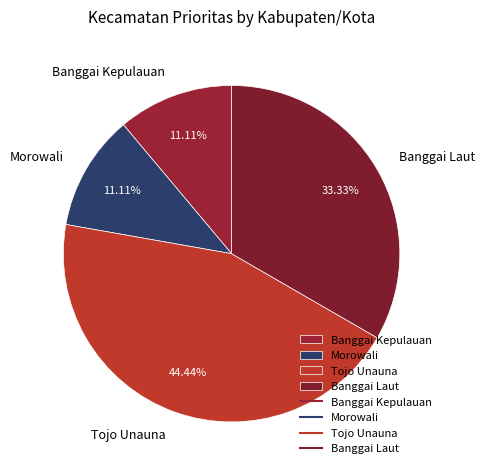

Combined, do Banggai Kepulauan and Tojo Unauna account for over 50%?

Yes